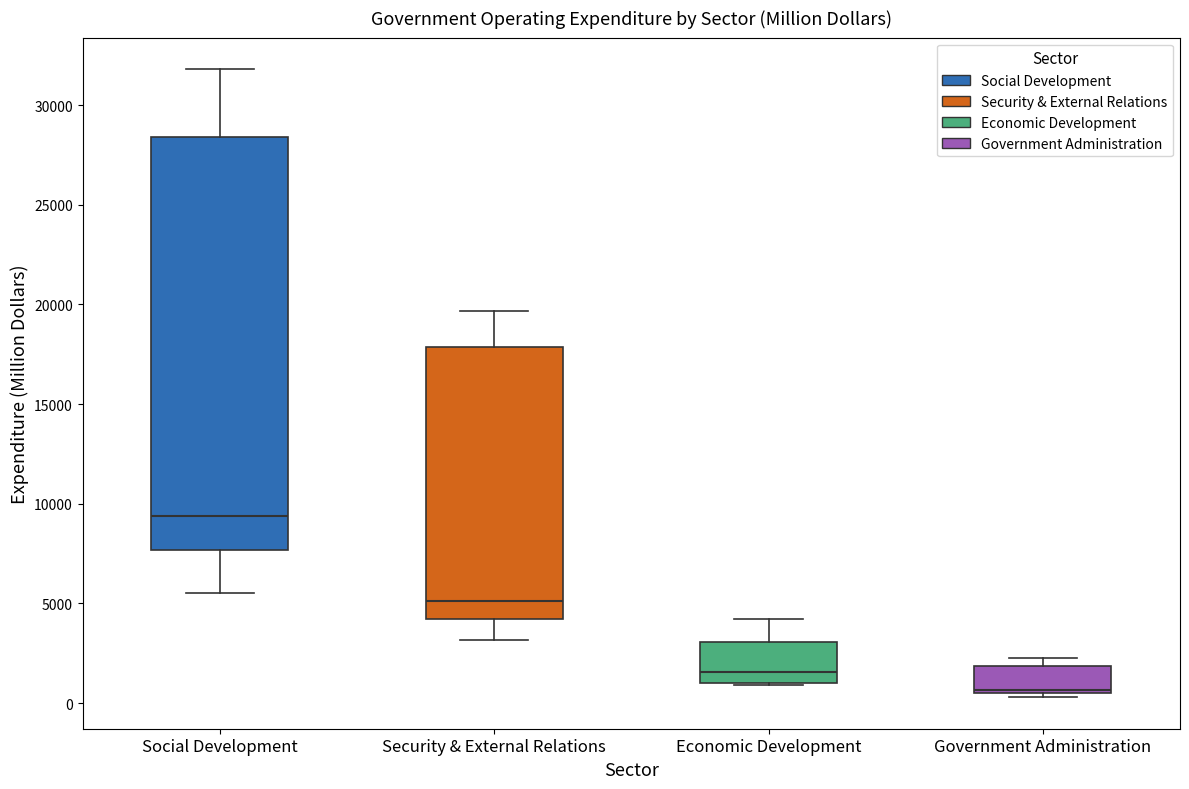

Which box's median line is the highest?

Social Development